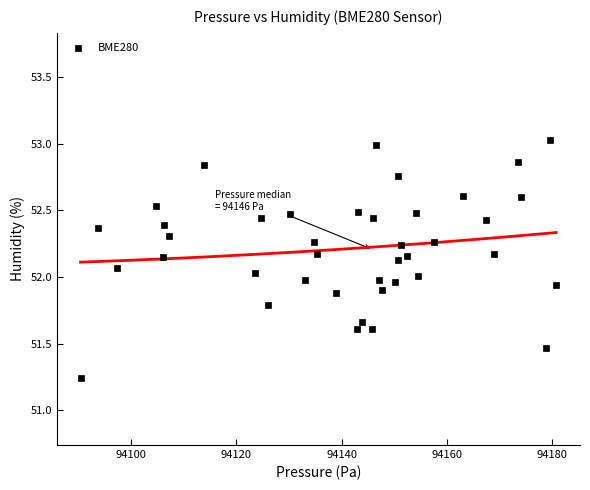

What is the range of X values (max minus min)?

90.3